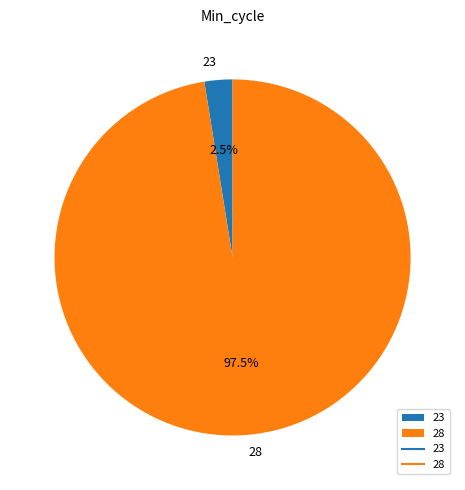

What is the total percentage of 23 and 28?

100.0%